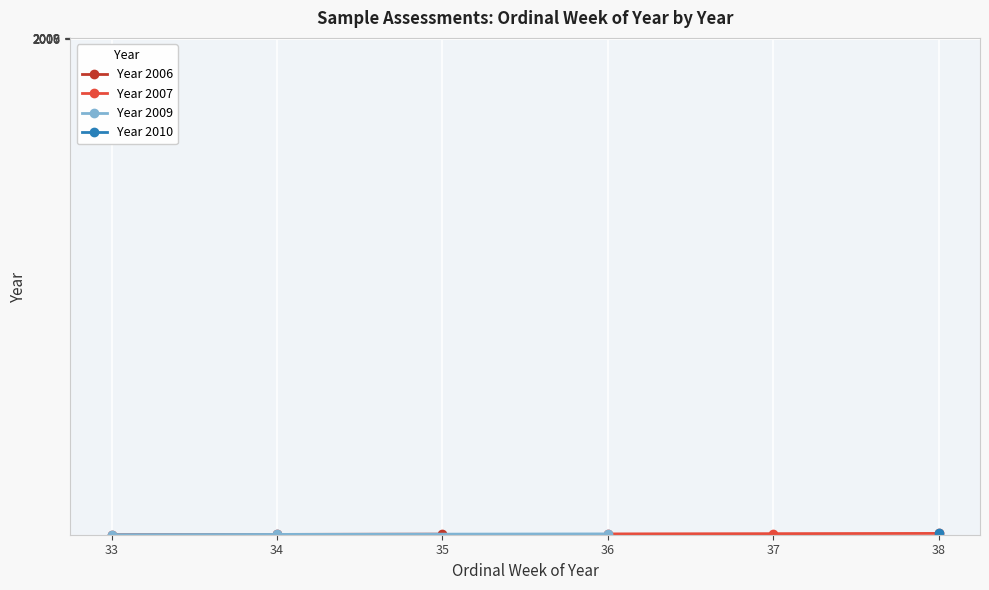

What is the sum of all Year 2009 values?

103